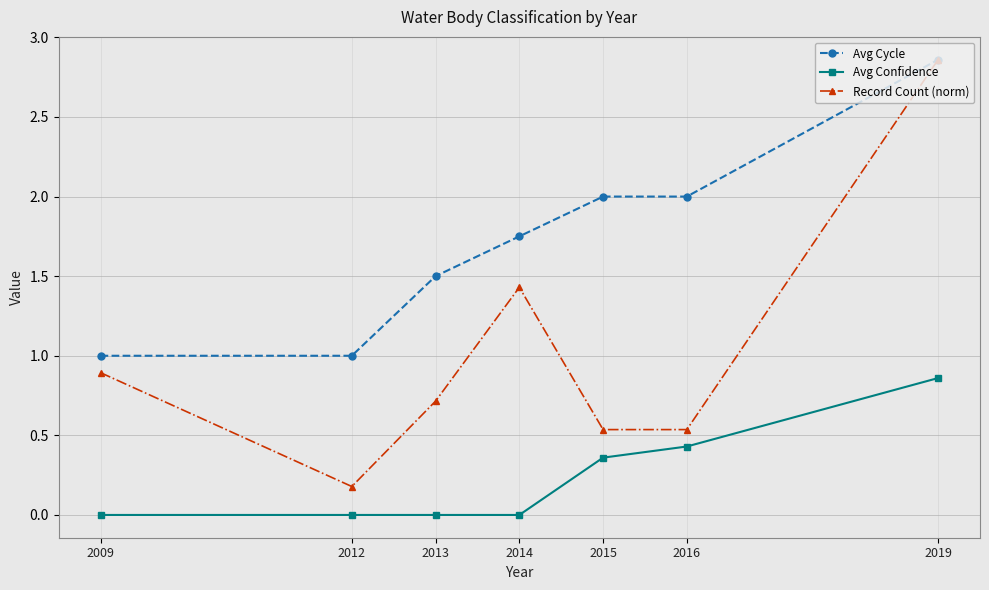

What is the value of the Record Count (norm) point at the 4th from the left?

1.4